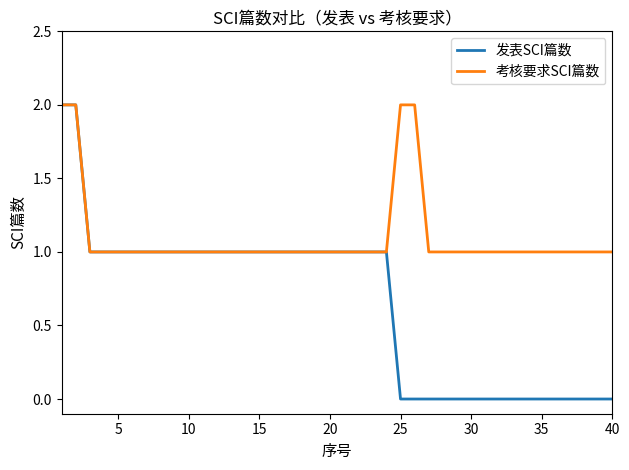

List the series in order of their overall mean, highest first.

考核要求SCI篇数, 发表SCI篇数